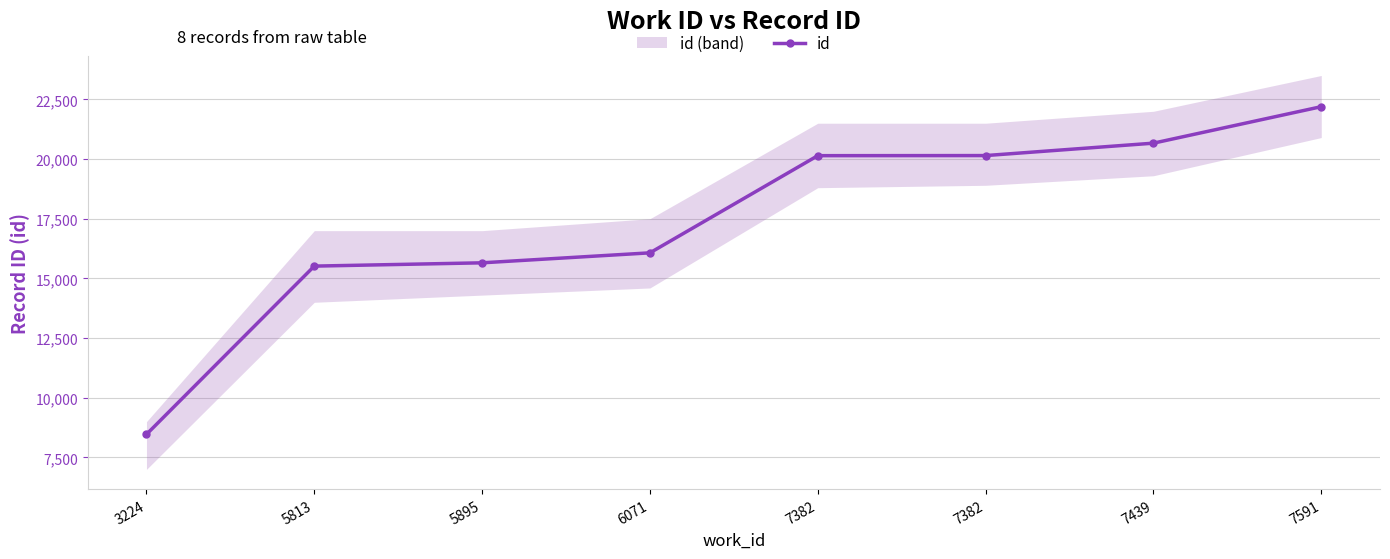

Rank the categories by value from highest to lowest.

7591, 7439, 7382, 7382, 6071, 5895, 5813, 3224